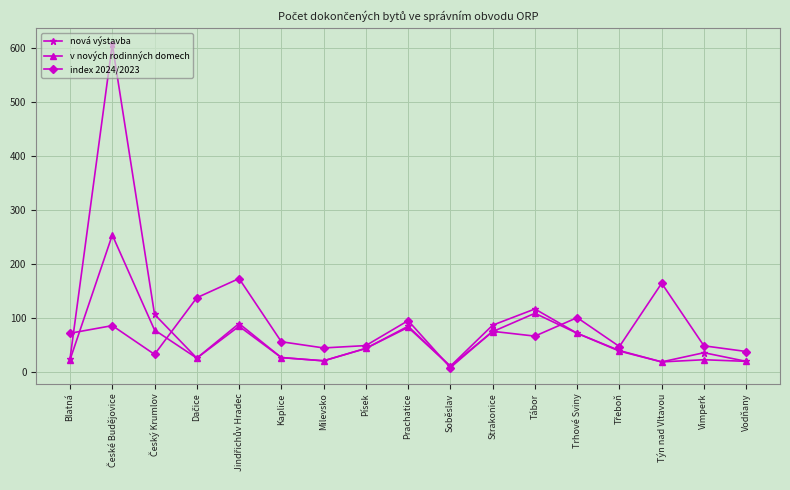

What is the difference between the maximum and minimum values in the index 2024/2023 series?

165.0